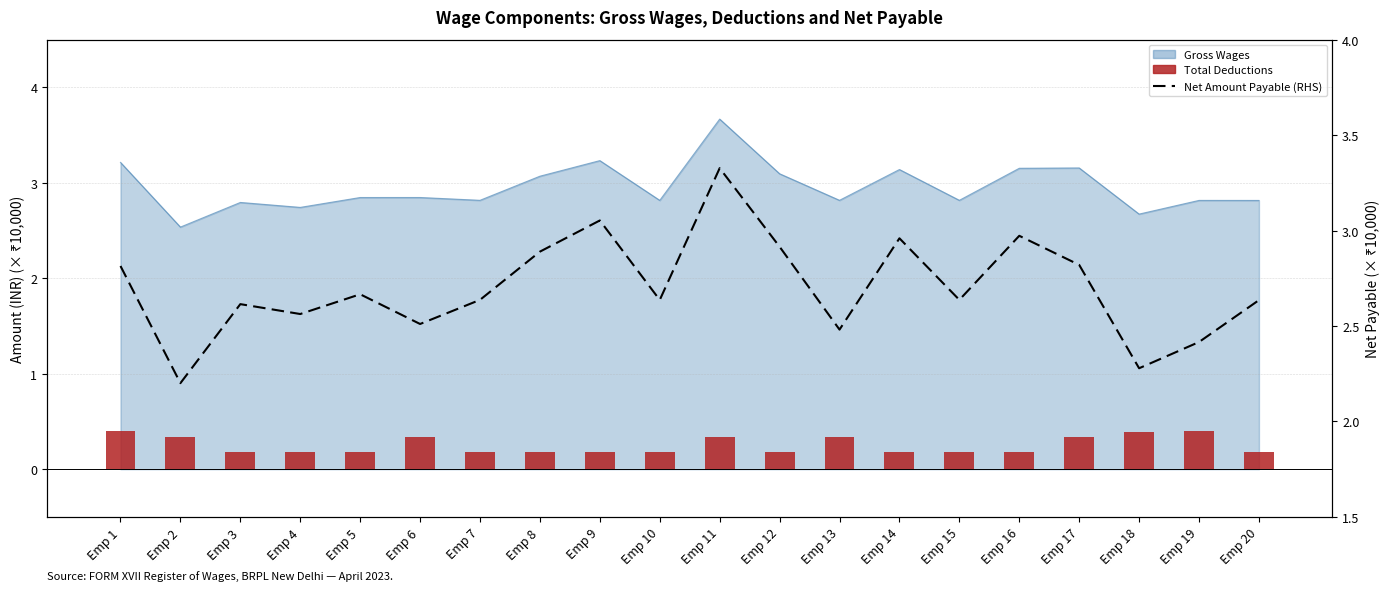

Which label corresponds to the smallest value in the chart?

Emp 3